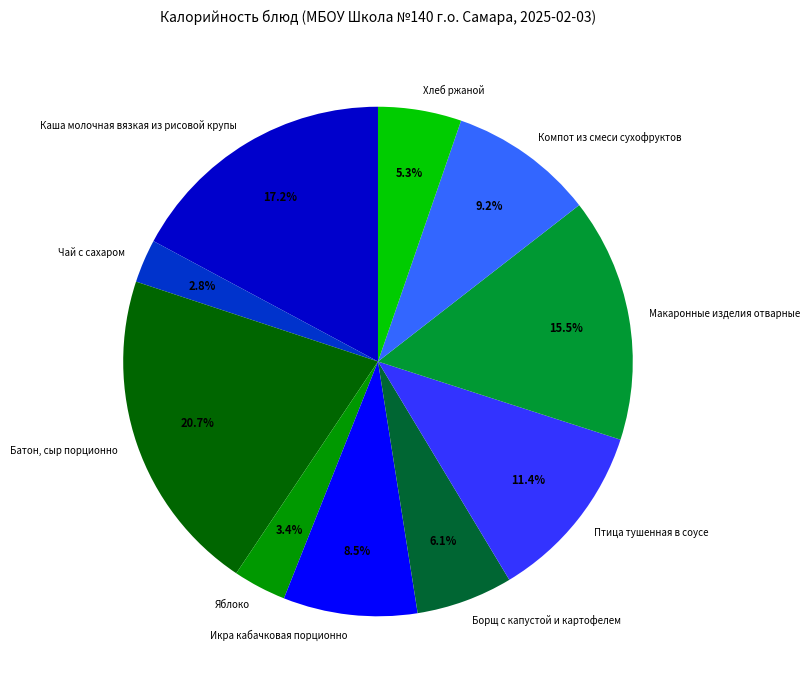

Which category has the biggest portion of the pie?

Батон, сыр порционно